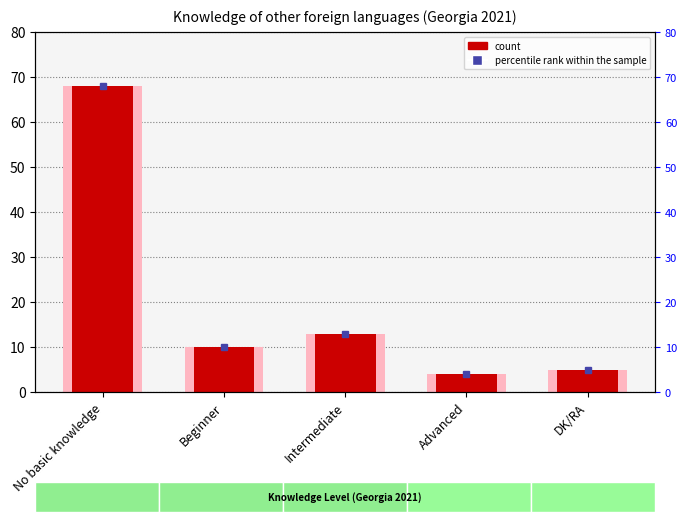

What is the approximate value of count at No basic knowledge?

68